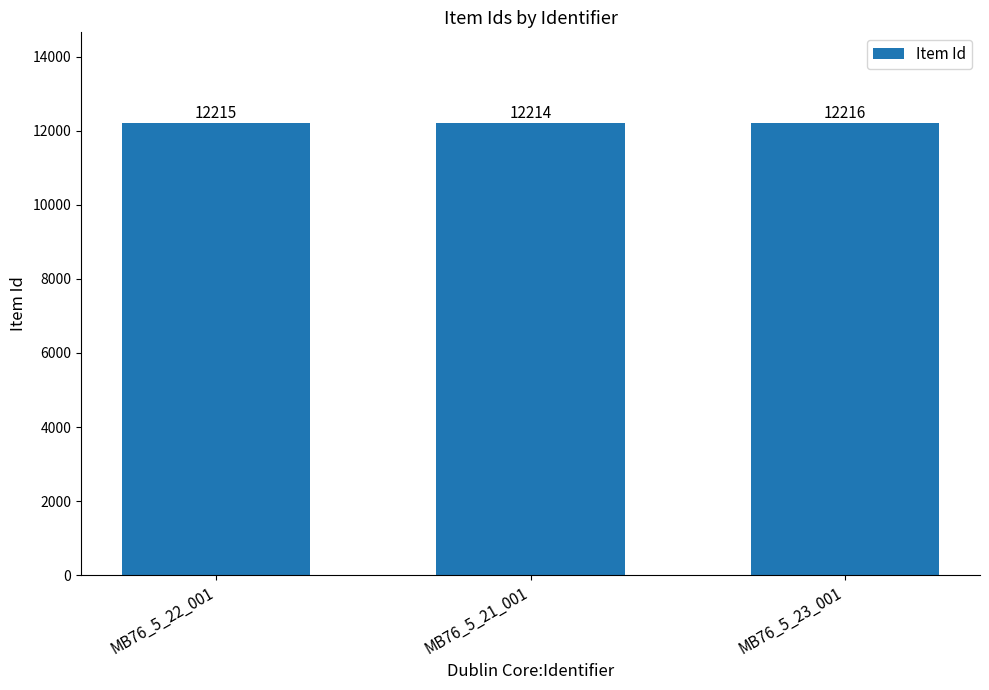

True or false: the data shows 12214 at MB76_5_21_001.

True